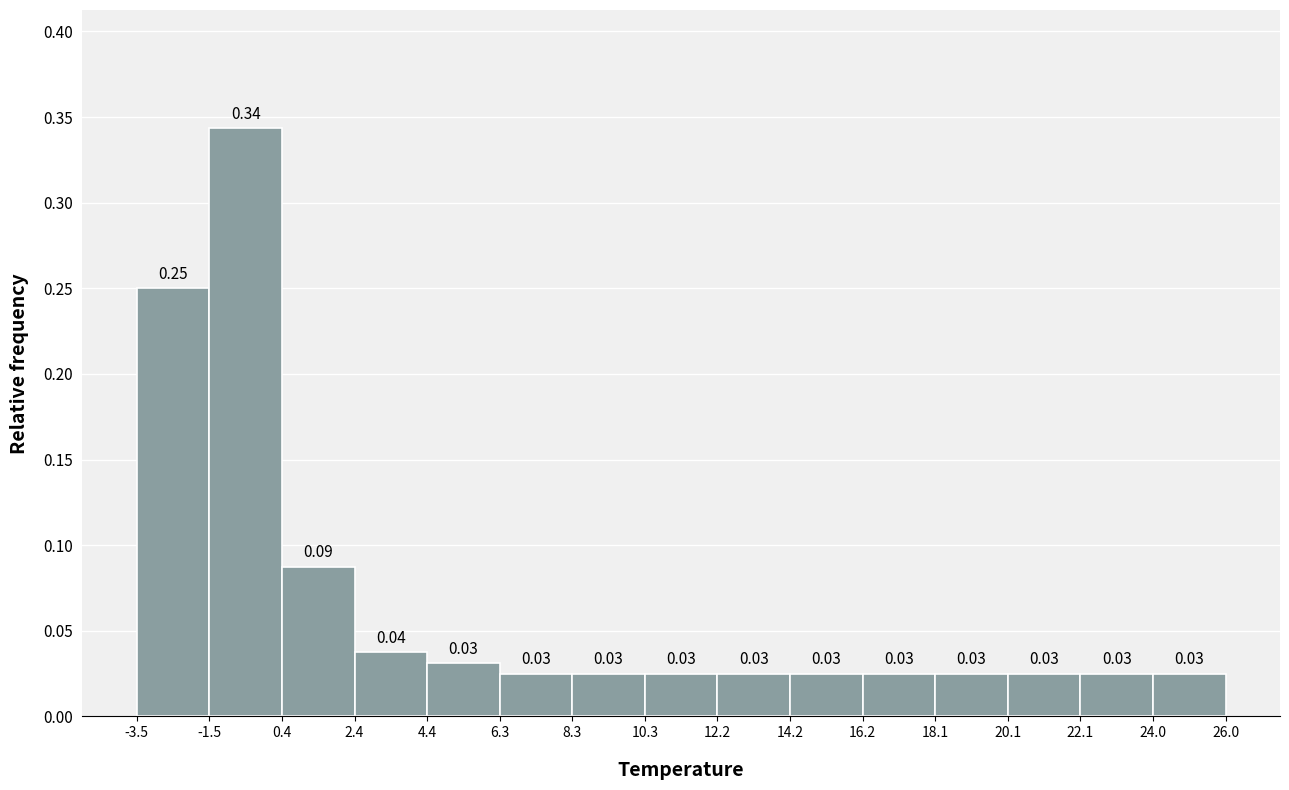

Over which range of the x-axis is the bar tallest?

-1.5 to 0.4